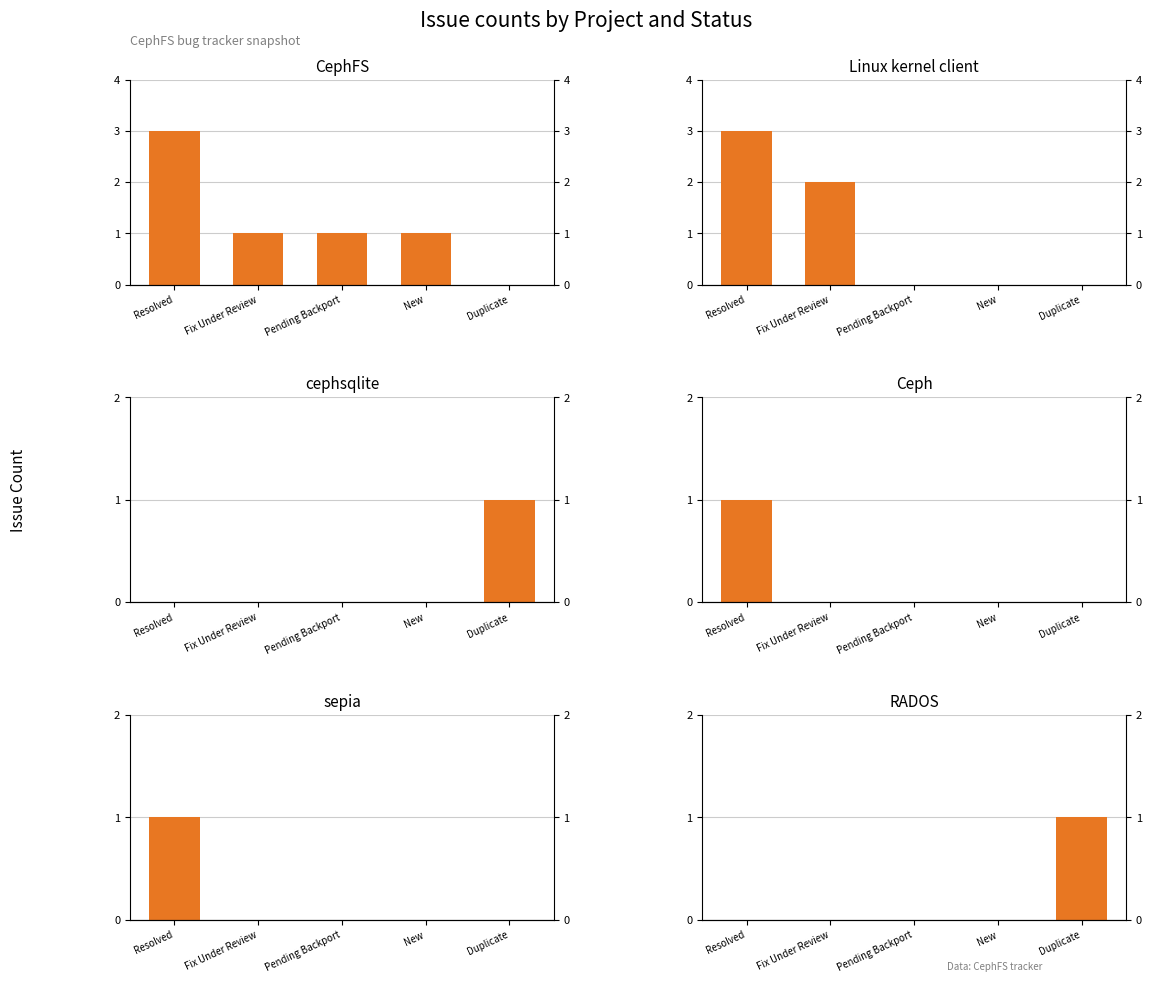

Reading left to right, extract all data points from this chart.

CephFS: 3	1	1	1	0
Linux kernel client: 3	2	0	0	0
cephsqlite: 0	0	0	0	1
Ceph: 1	0	0	0	0
sepia: 1	0	0	0	0
RADOS: 0	0	0	0	1